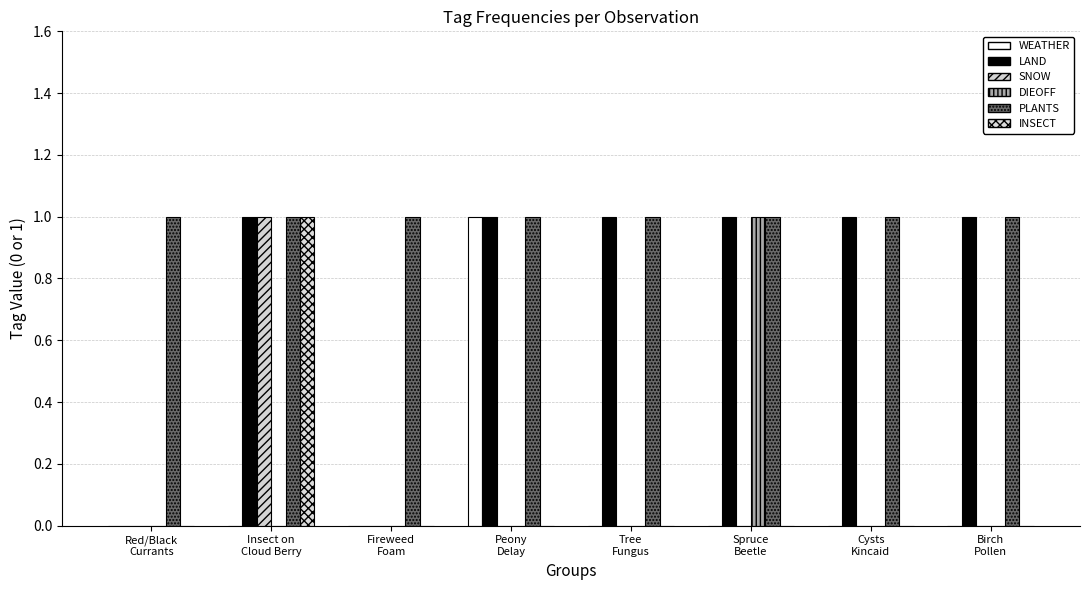

How many INSECT values are between 0 and 1?

8